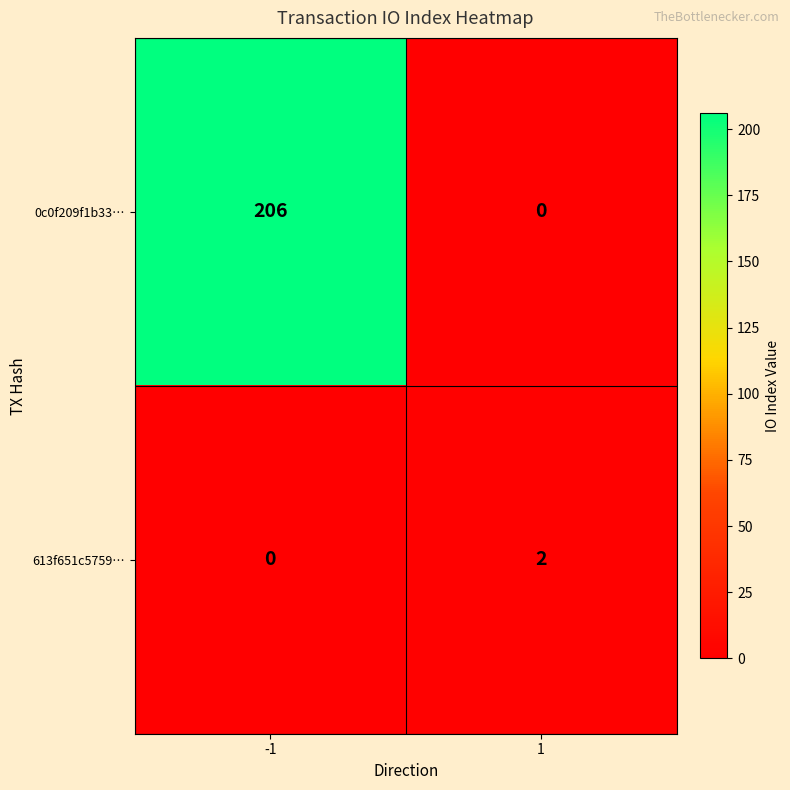

What is the total value across all series at 1?

2